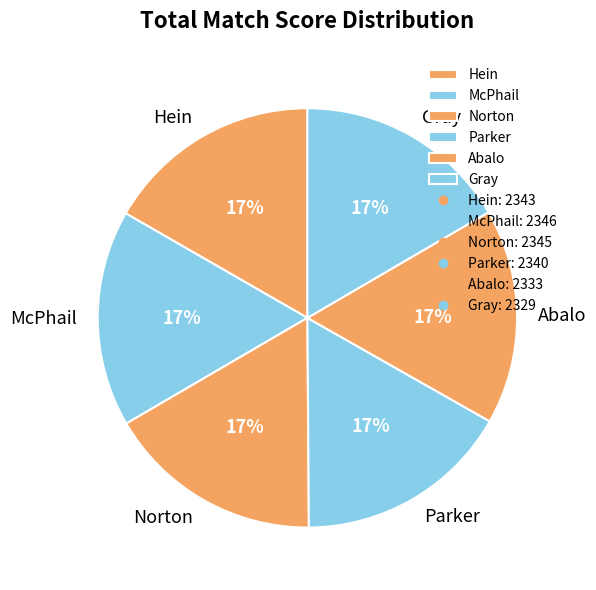

Is it true that Parker is 2% of the pie?

False